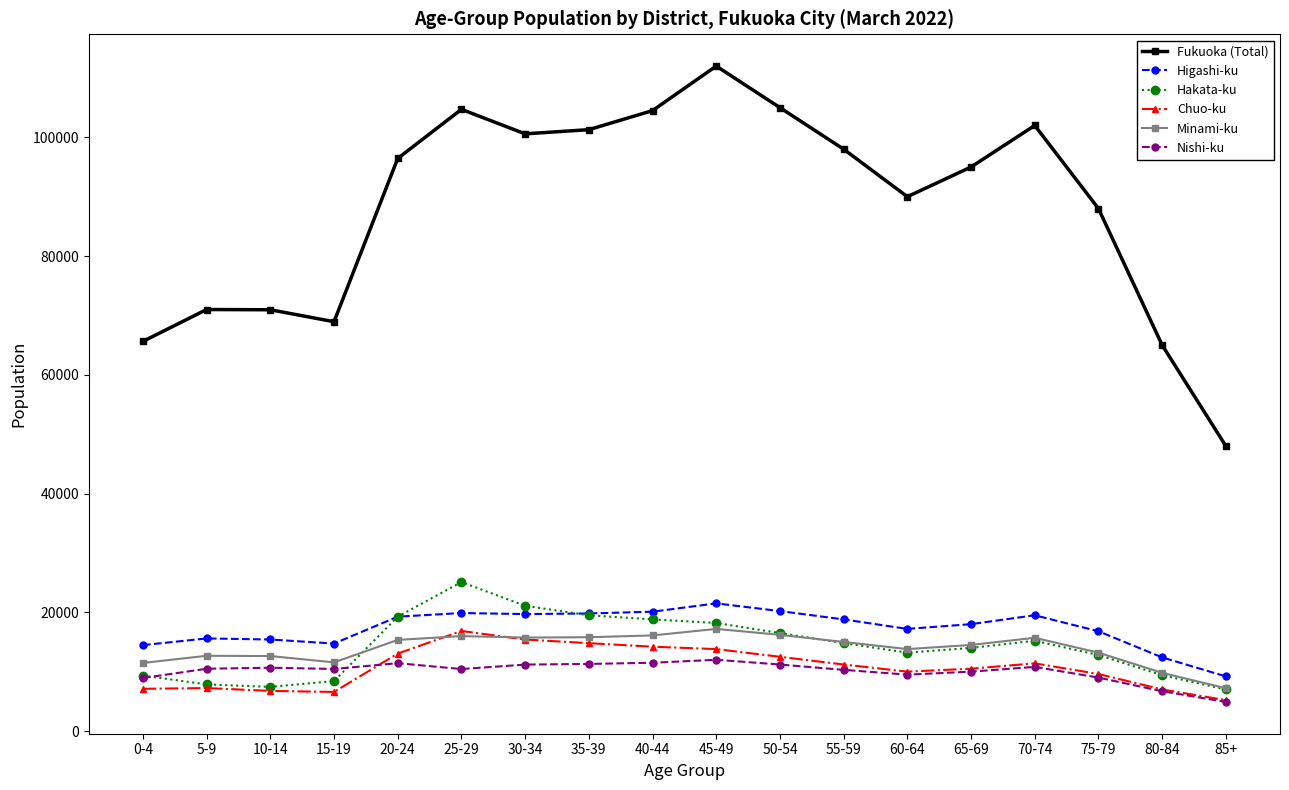

Is the value of Fukuoka (Total) at 35-39 greater than the value of Higashi-ku at 10-14?

Yes